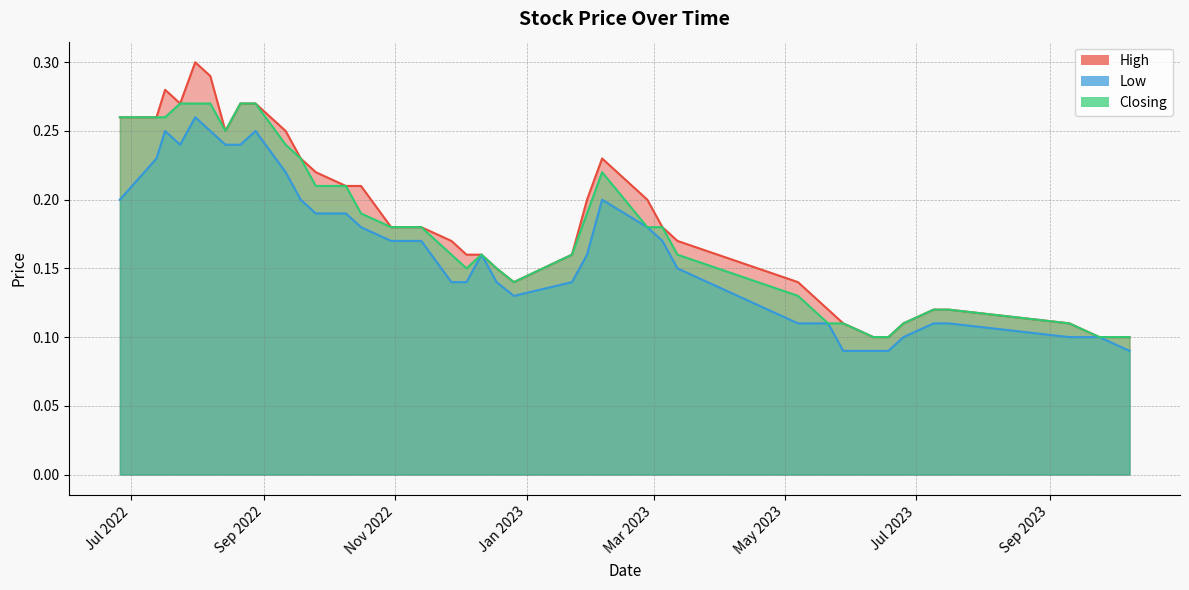

Between 26/02/2023 and 14/08/2022, which is larger?

14/08/2022